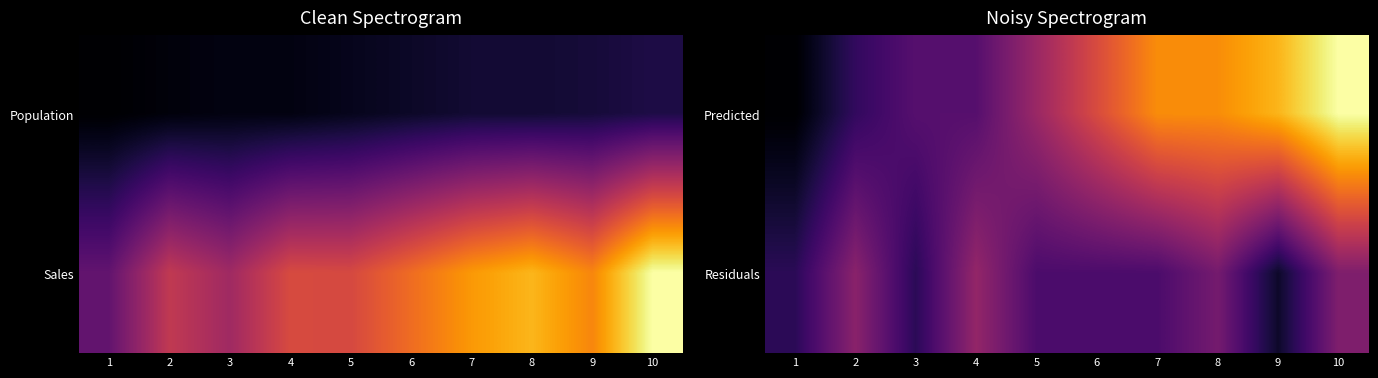

Reading left to right, extract all data points from this chart.

Predicted: 1=0.0	2=0.2	3=0.2	4=0.2	5=0.4	6=0.6	7=0.7	8=0.7	9=0.8	10=1.0
Residuals: 1=0.1	2=0.4	3=0.1	4=0.4	5=0.2	6=0.2	7=0.2	8=0.3	9=0.1	10=0.3